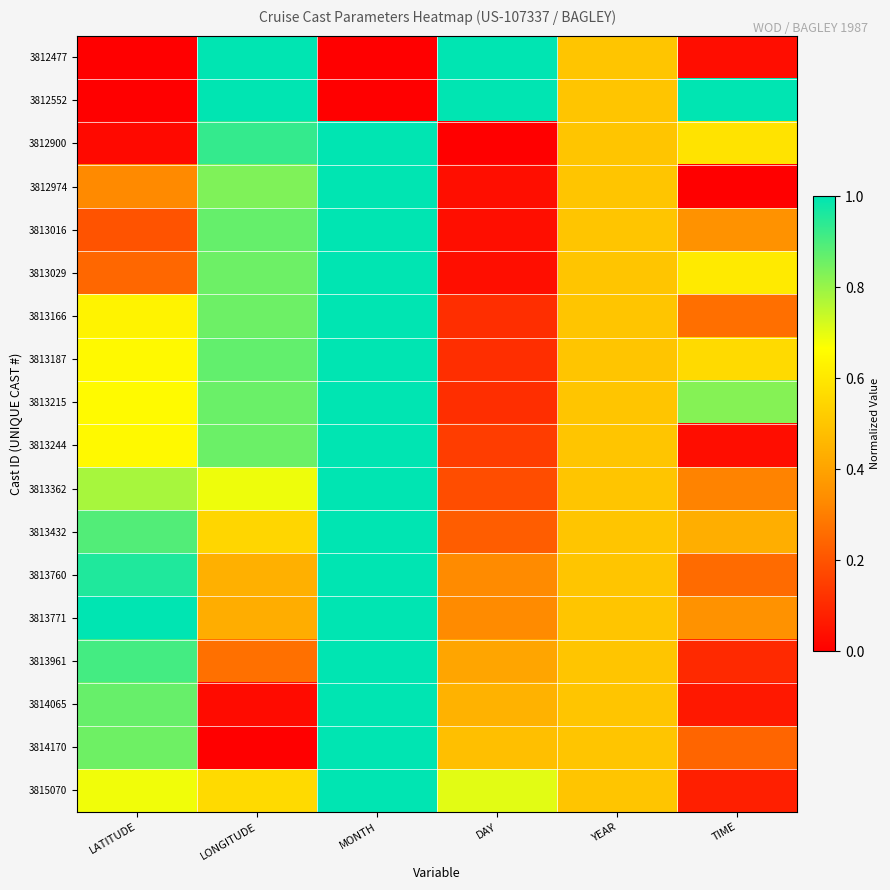

What is the difference between the highest and lowest values at MONTH?

1.0